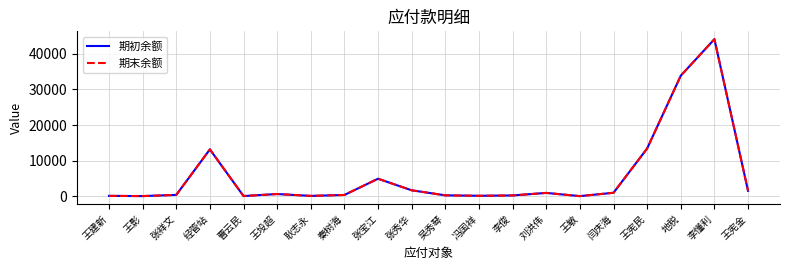

True or false: 期末余额 has a value of 13400.0 at 王宪民.

True